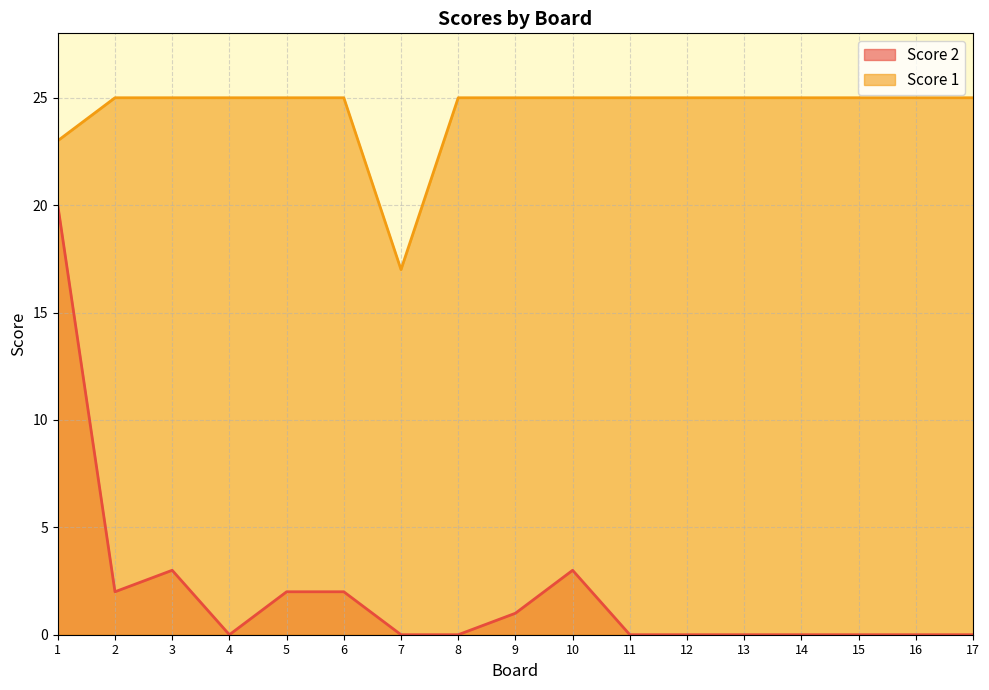

What is the maximum value shown in the chart?

25